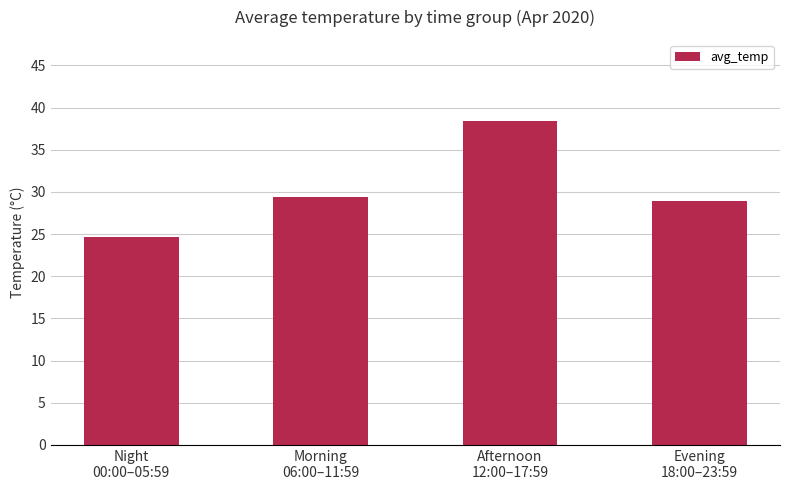

What is the sum of the values at Night
00:00–05:59 and Evening
18:00–23:59?

53.6